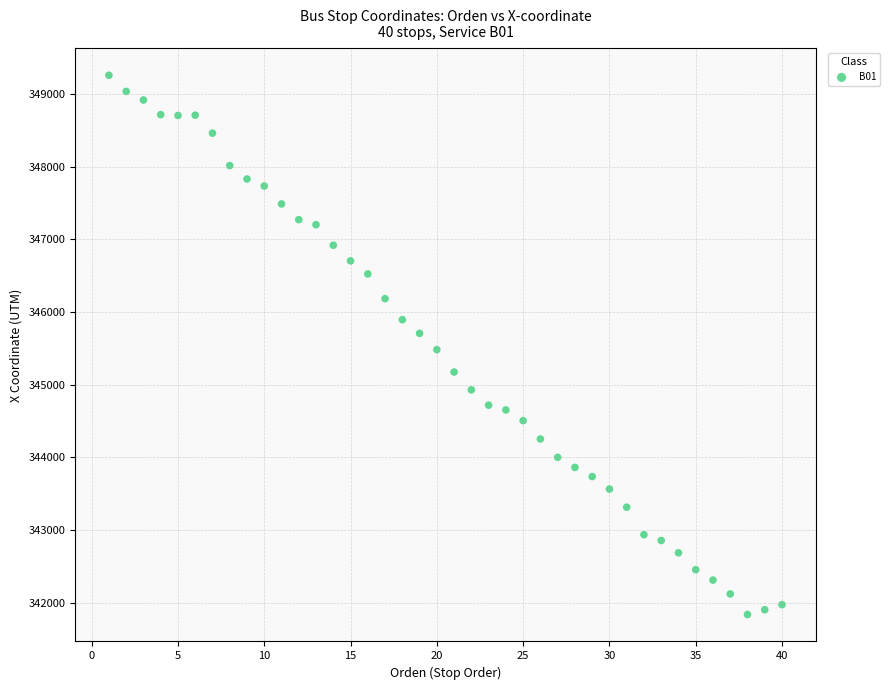

What is the range of X values (max minus min)?

39.0